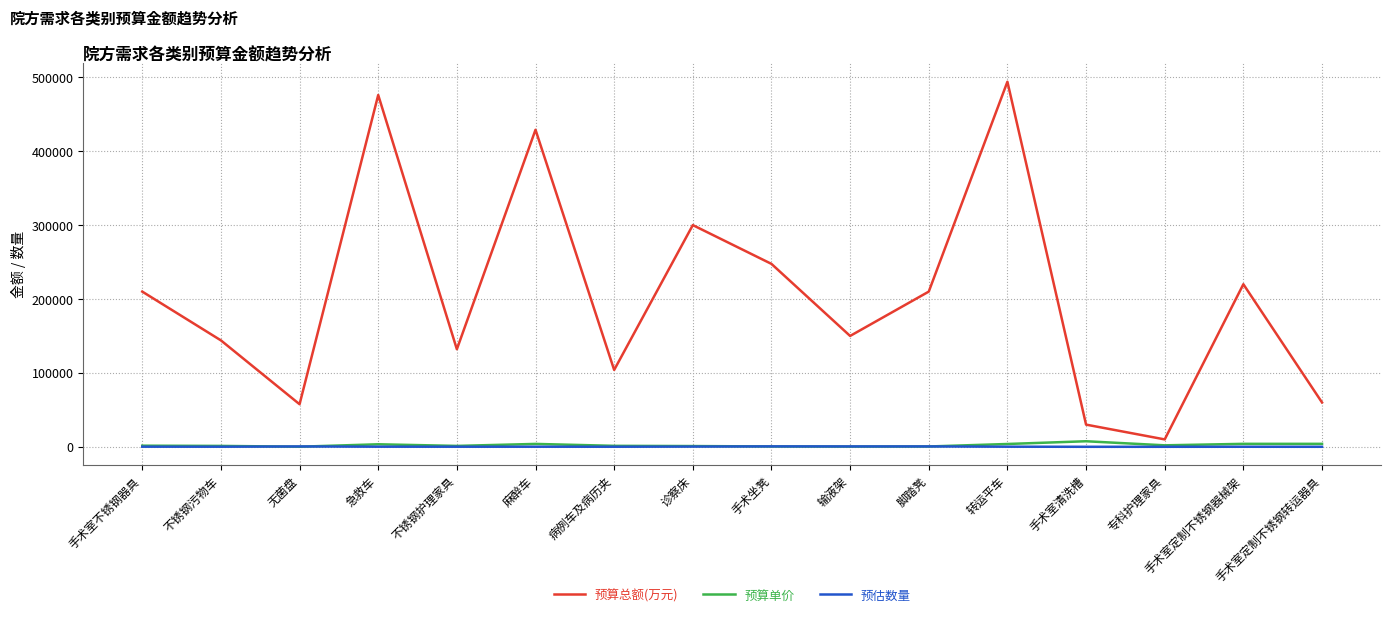

True or false: 预估数量 has more than 1 interior local peaks.

True